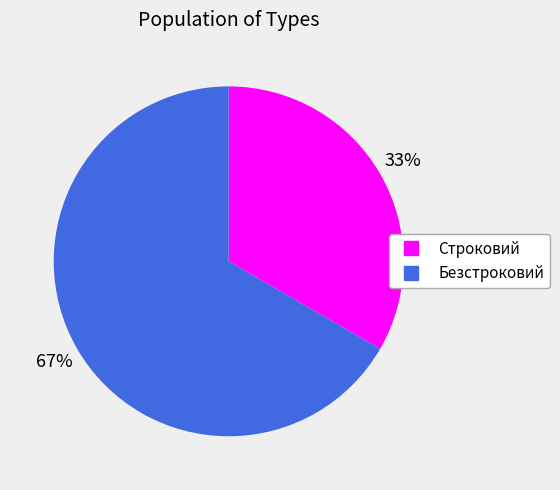

To the nearest percent, what is the combined percentage of Строковий and Безстроковий?

100%